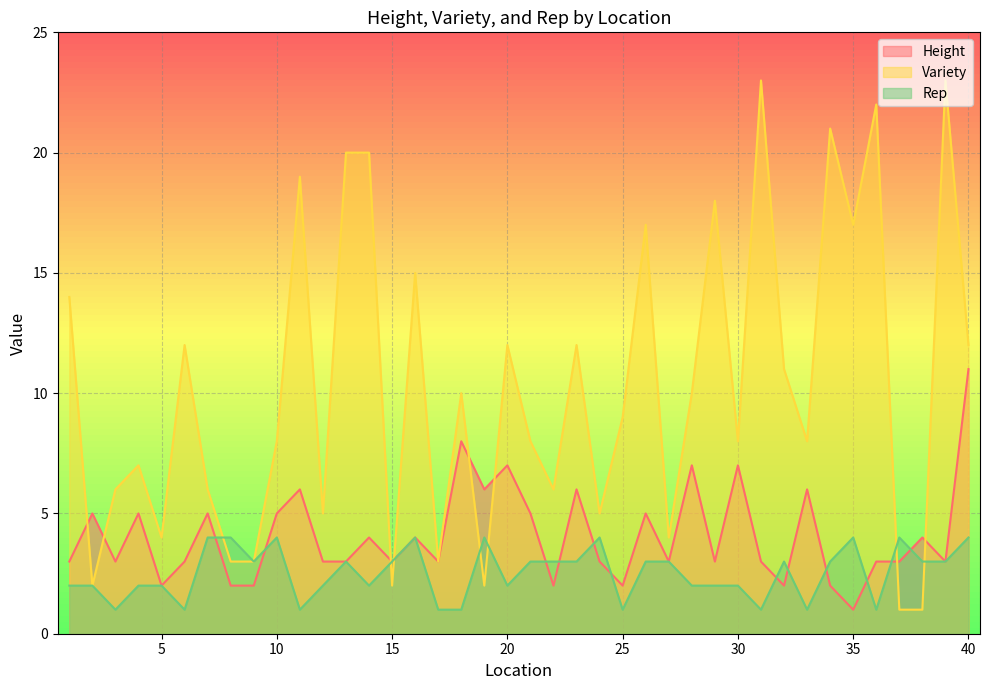

Between 1 and 26, which series saw the biggest shift?

Variety